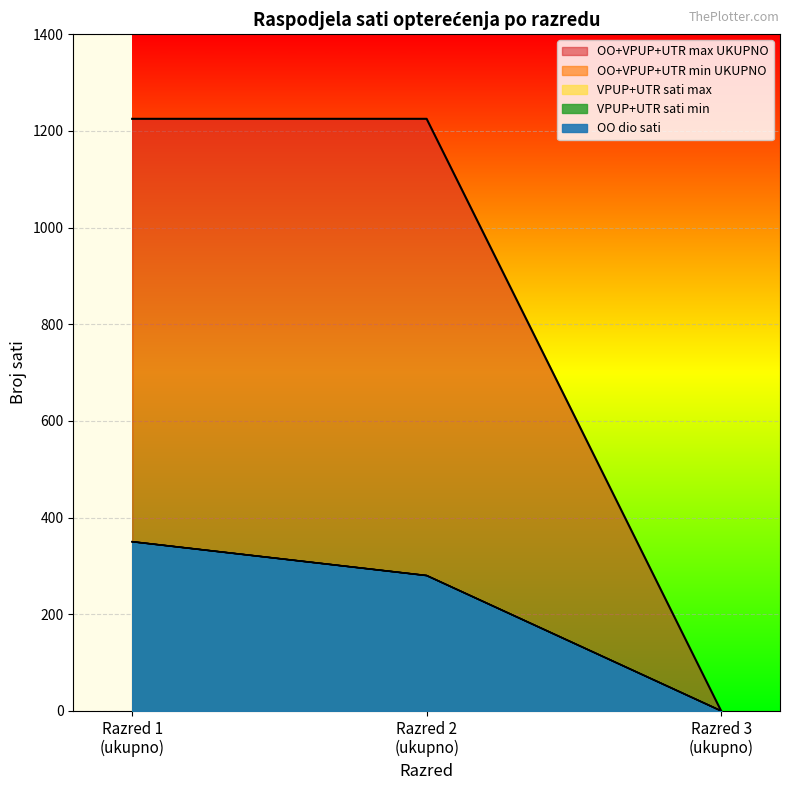

What is the difference between the maximum and minimum values in the OO+VPUP+UTR min series?

350